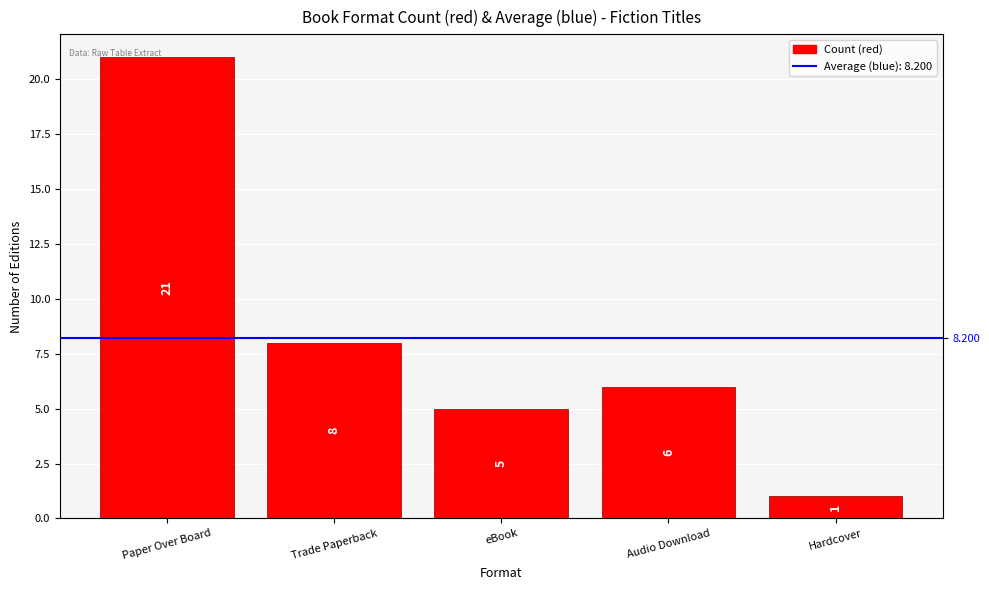

What is the label of the 4th bar from the right?

Trade Paperback